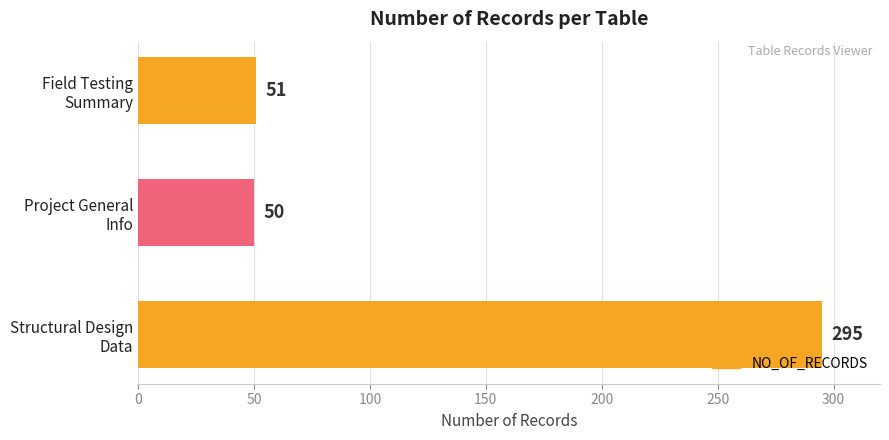

What is the difference between the maximum and second lowest values?

244